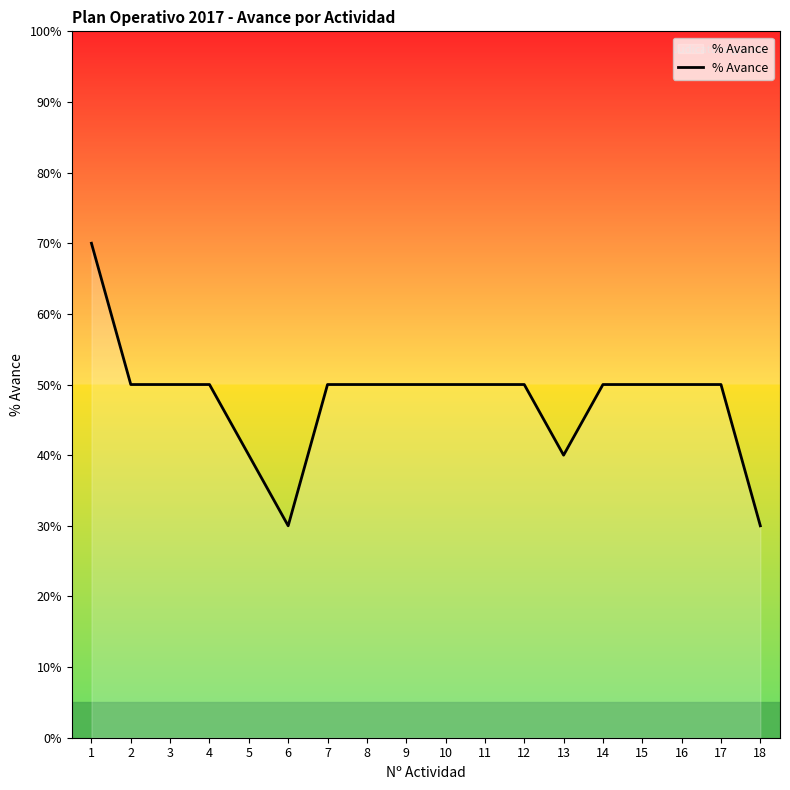

How many lines are shown in the chart?

1